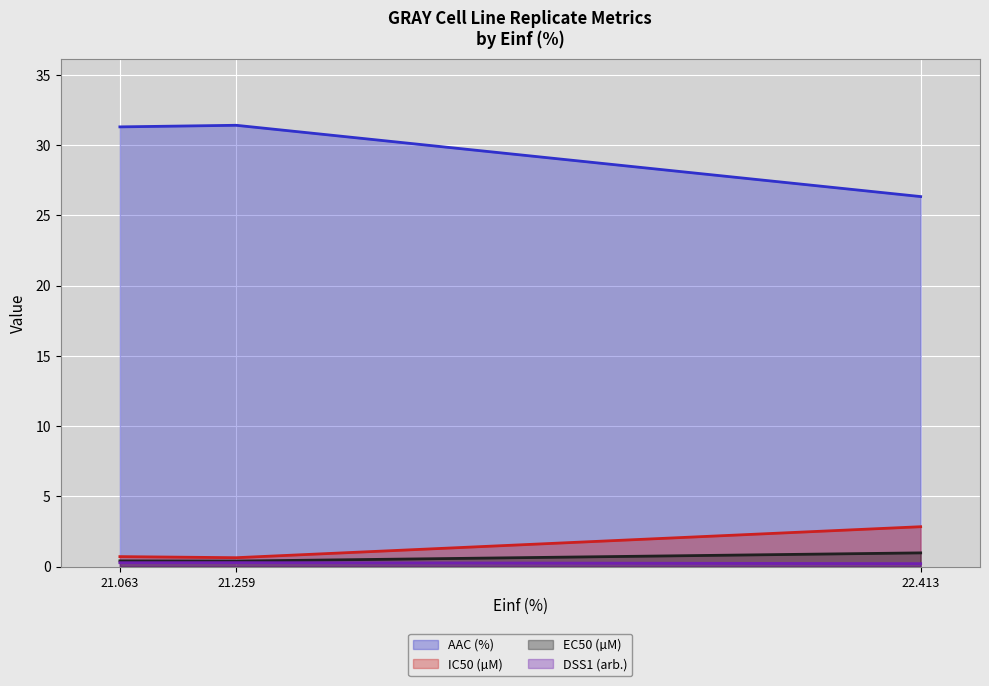

Is the value of EC50 (µM) at 21.259 greater than the value of AAC (%) at 21.063?

No